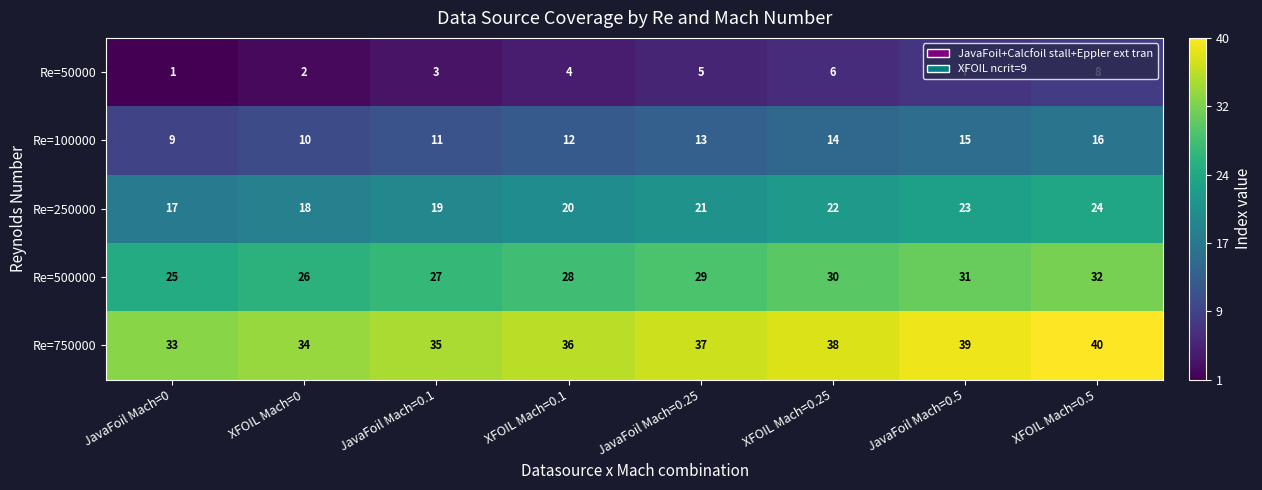

What is the sum of the Re=50000 values at JavaFoil Mach=0 and JavaFoil Mach=0.1?

4